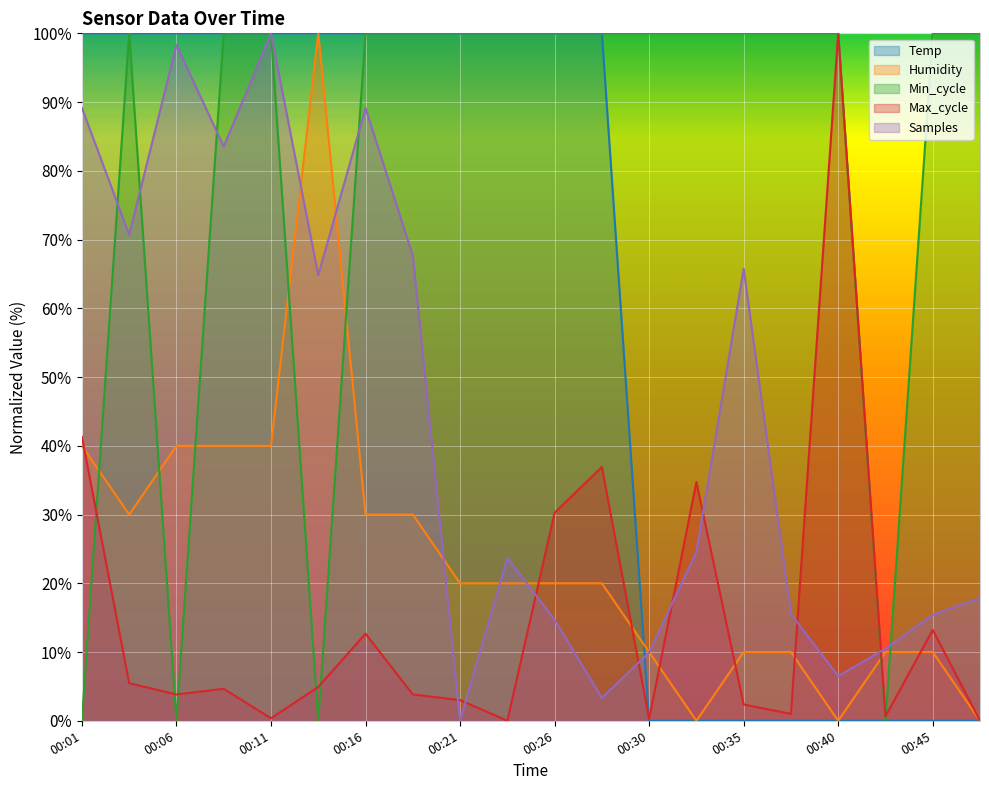

In Min_cycle, how many points are lower than both neighbors (excluding endpoints)?

3